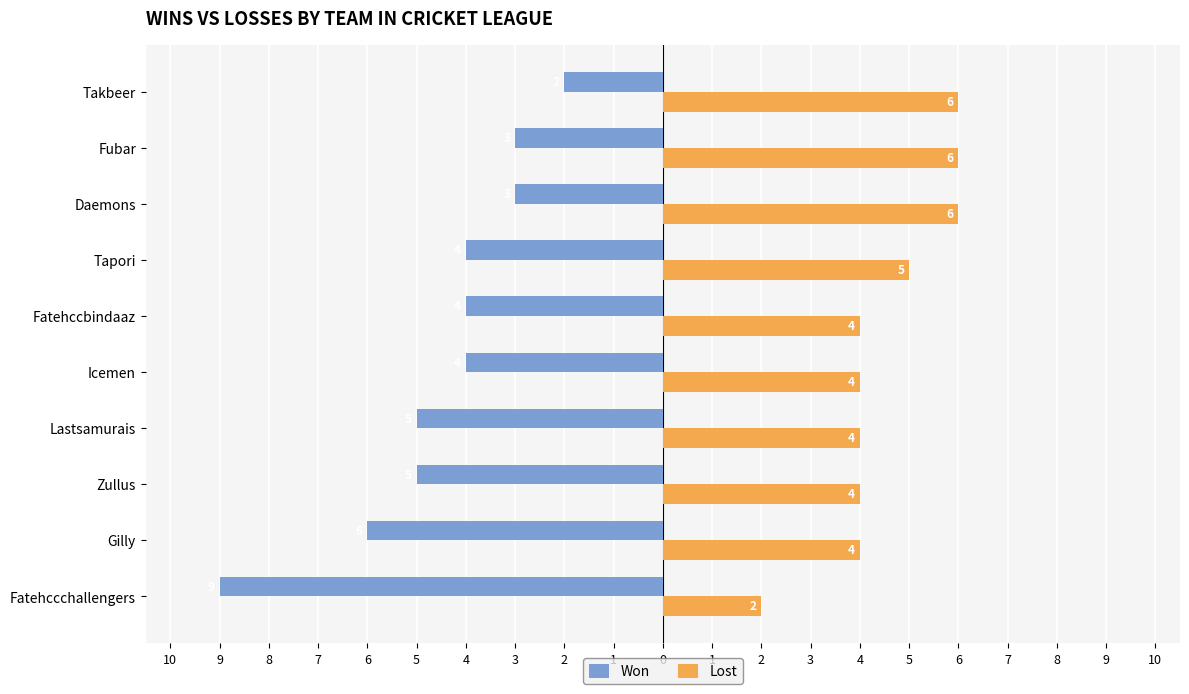

List the labels in order of Won value, largest first.

Takbeer, Daemons, Fubar, Icemen, Fatehccbindaaz, Tapori, Zullus, Lastsamurais, Gilly, Fatehccchallengers